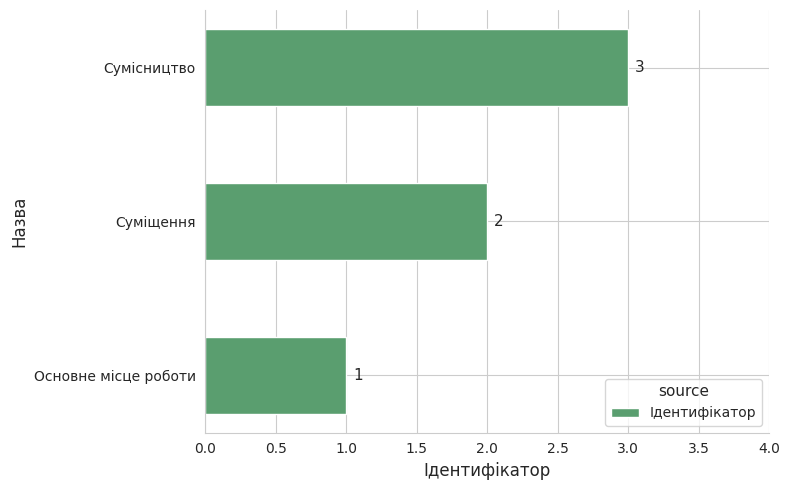

Count the values in the range 1 to 3.

3